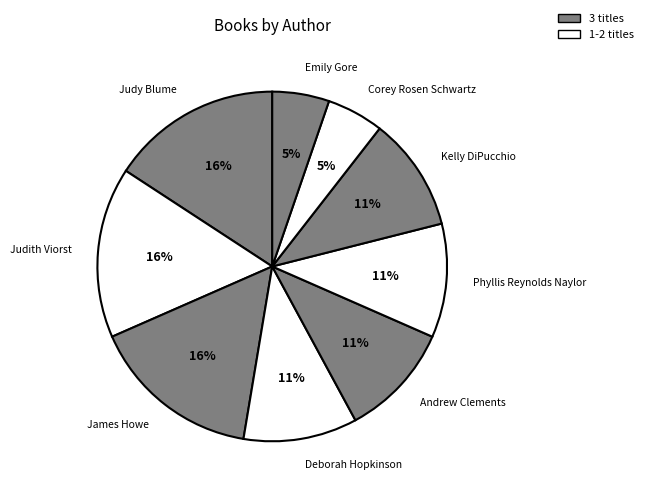

Does Judith Viorst account for over 50% of the chart?

No